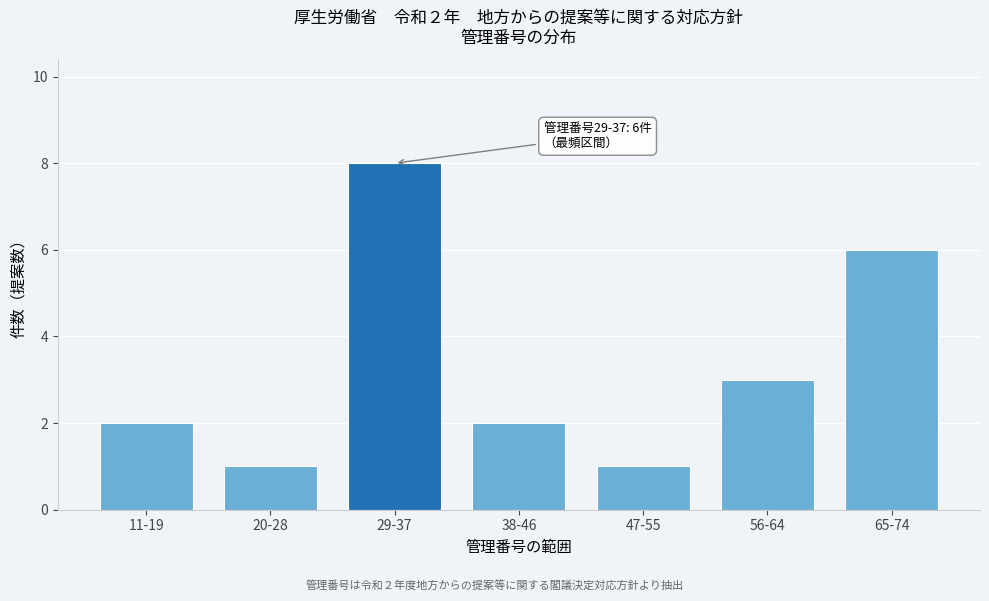

Reading left to right, extract all data points from this chart.

2	1	8	2	1	3	6